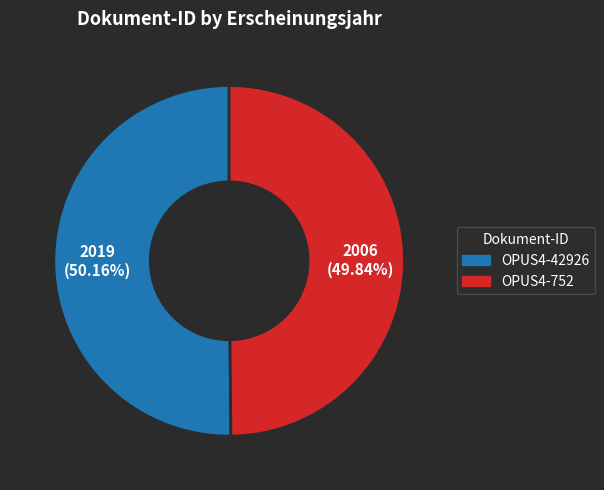

Is it true that OPUS4-752 is 38% of the pie?

False